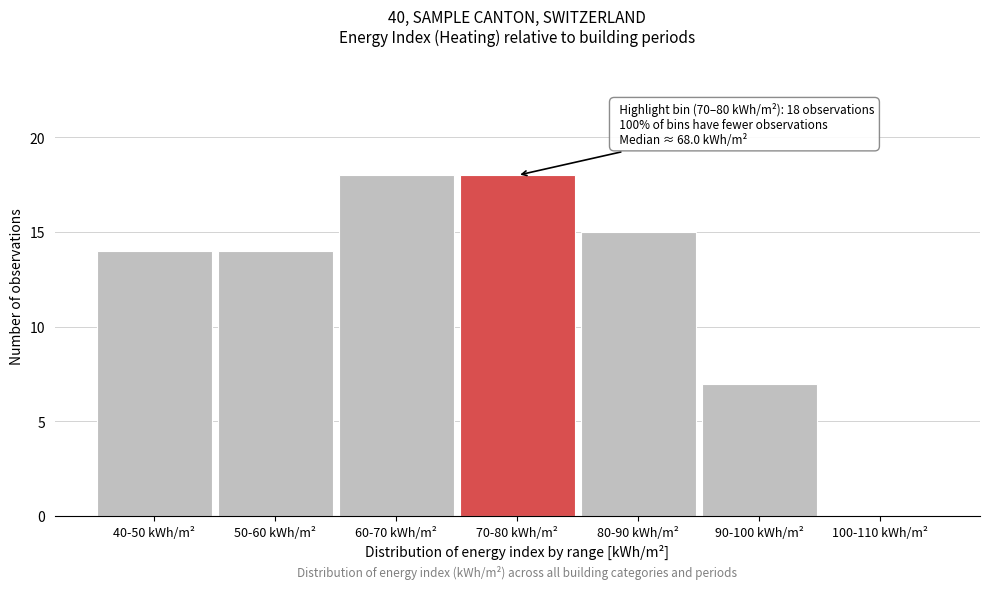

Reading left to right, transcribe all the data shown in this chart.

40-50 kWh/m²=14	50-60 kWh/m²=14	60-70 kWh/m²=18	70-80 kWh/m²=18	80-90 kWh/m²=15	90-100 kWh/m²=7	100-110 kWh/m²=0